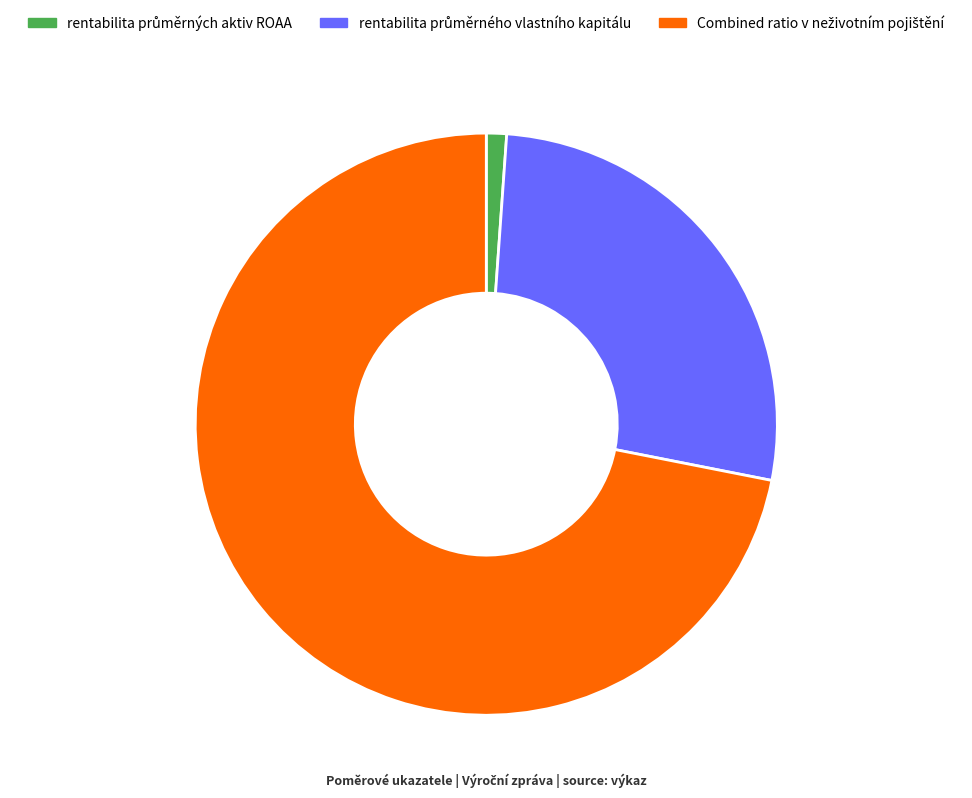

Is there any slice that represents more than half of the pie?

Yes